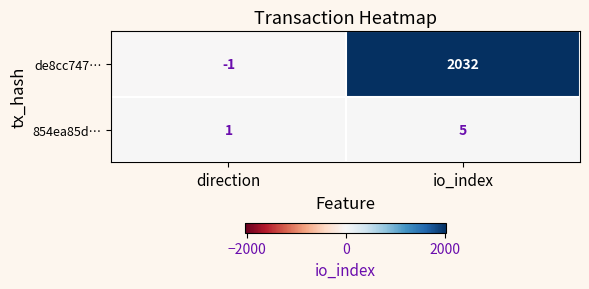

Reading right to left, transcribe all the data shown in this chart.

de8cc747…: 2032	-1
854ea85d…: 5	1